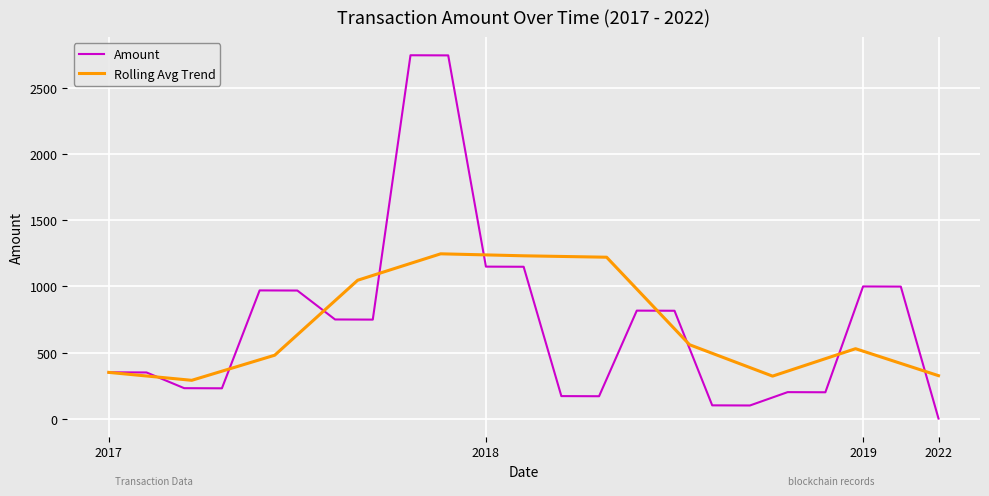

How many points are higher than both their immediate neighbors (excluding endpoints)?

5